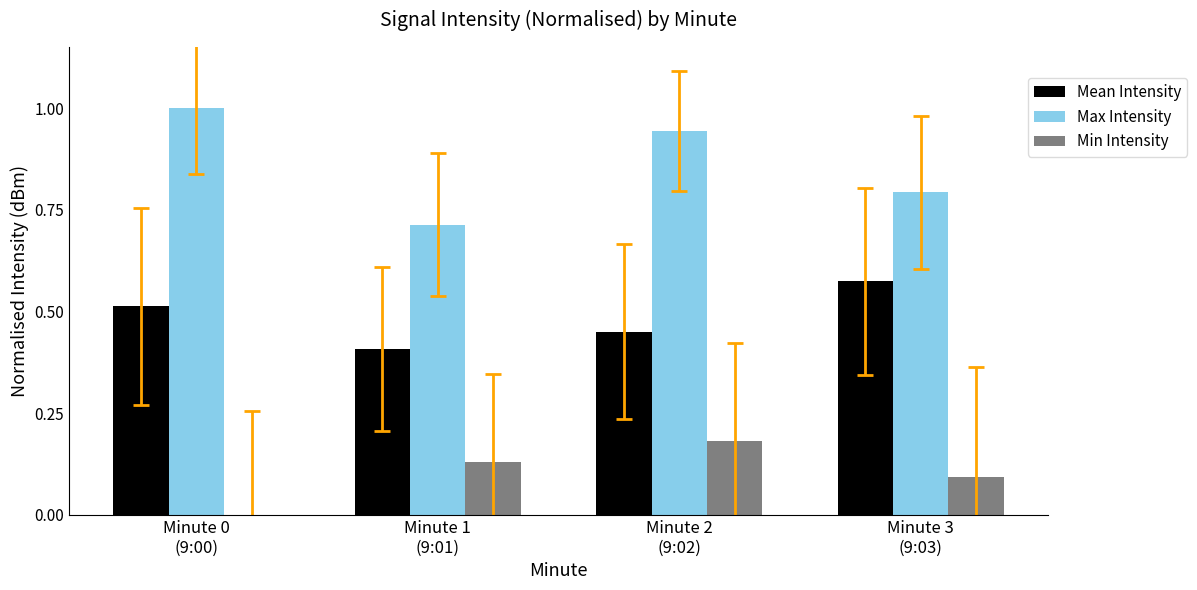

What is the sum of all Max Intensity values?

3.4